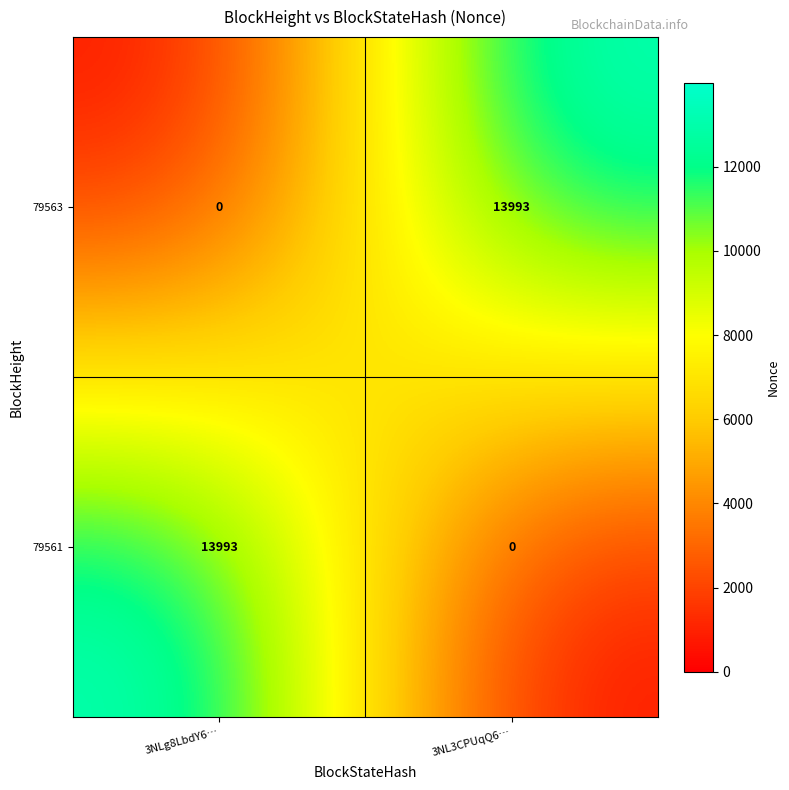

What is the spread (max minus min) of values at 3NLg8LbdY6…?

13993